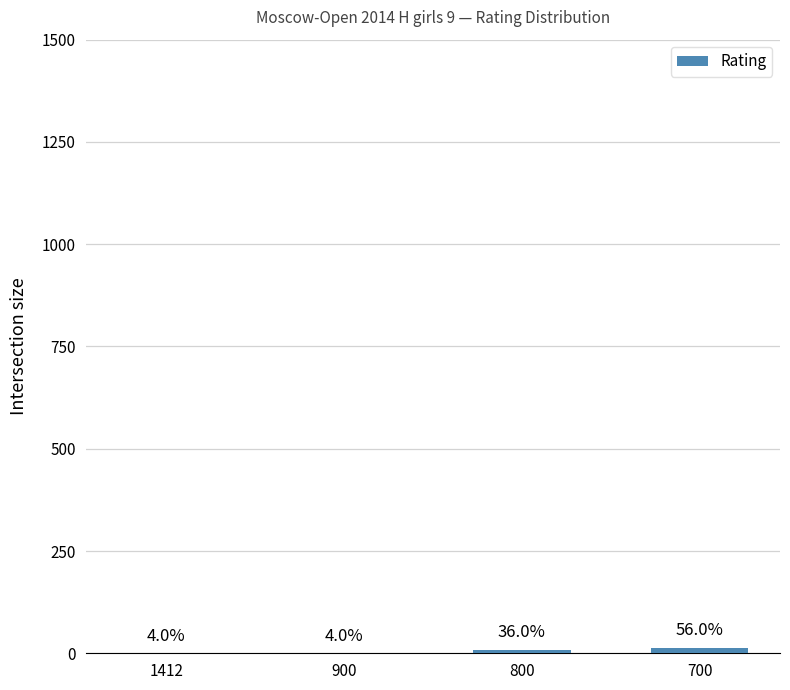

Rank the categories by value from highest to lowest.

700, 800, 1412, 900